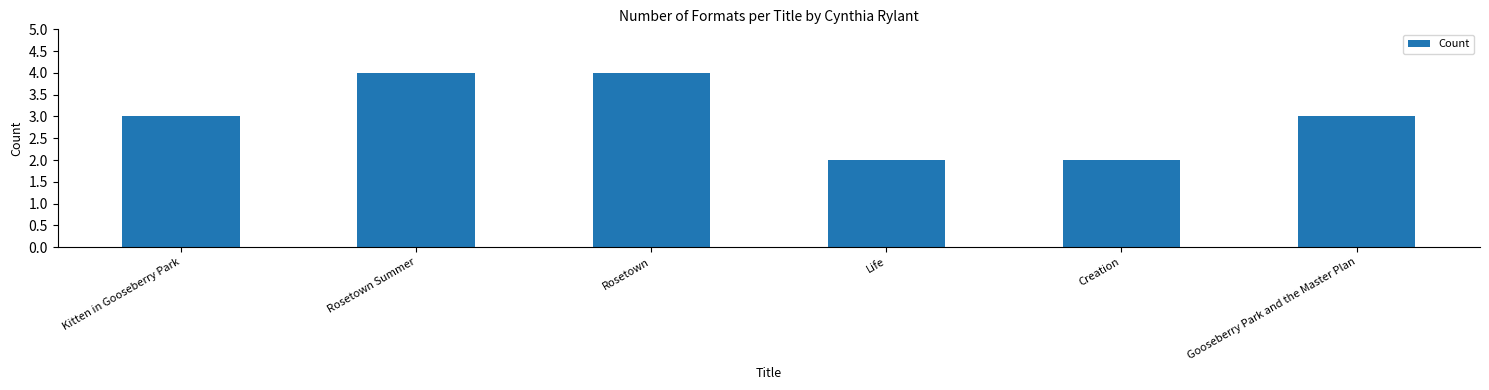

What is the smallest value displayed?

2